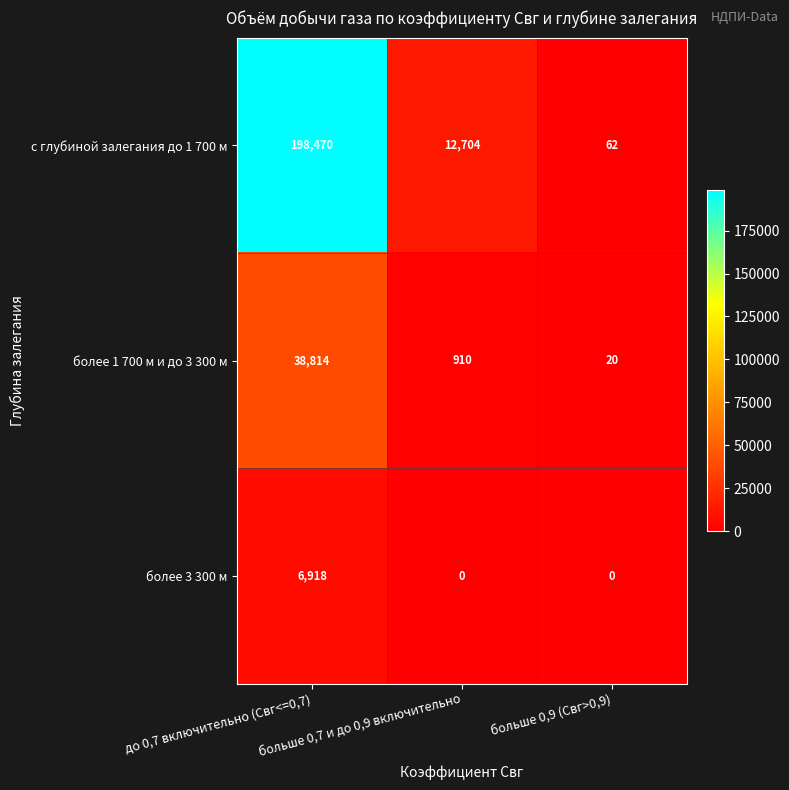

Which label corresponds to the largest value in the chart?

до 0,7 включительно (Свг<=0,7)